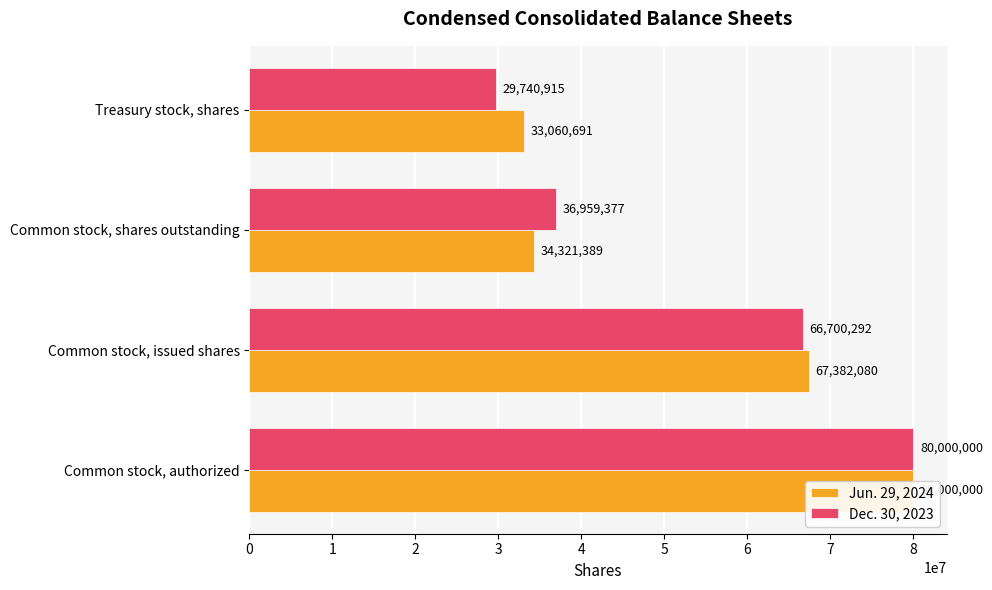

What is the total value across all series at Common stock, issued shares?

134082372